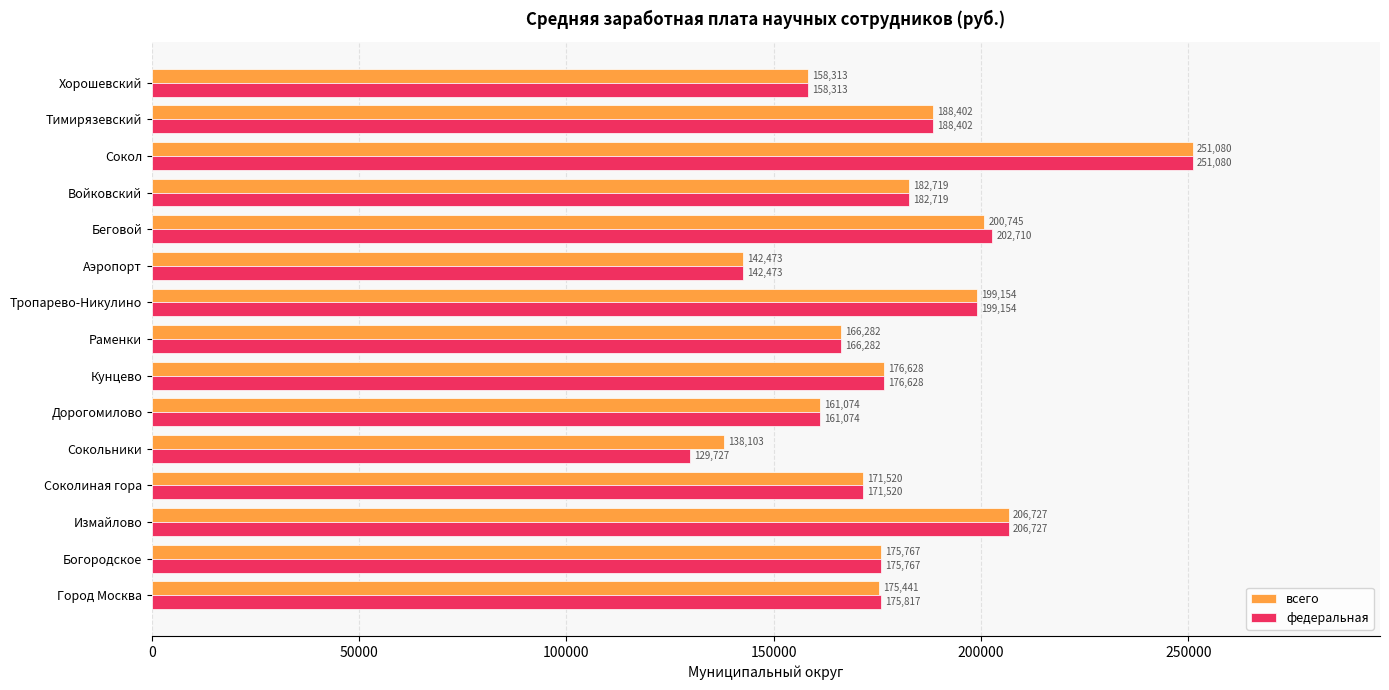

List the series in order of their overall mean, lowest first.

федеральная, всего